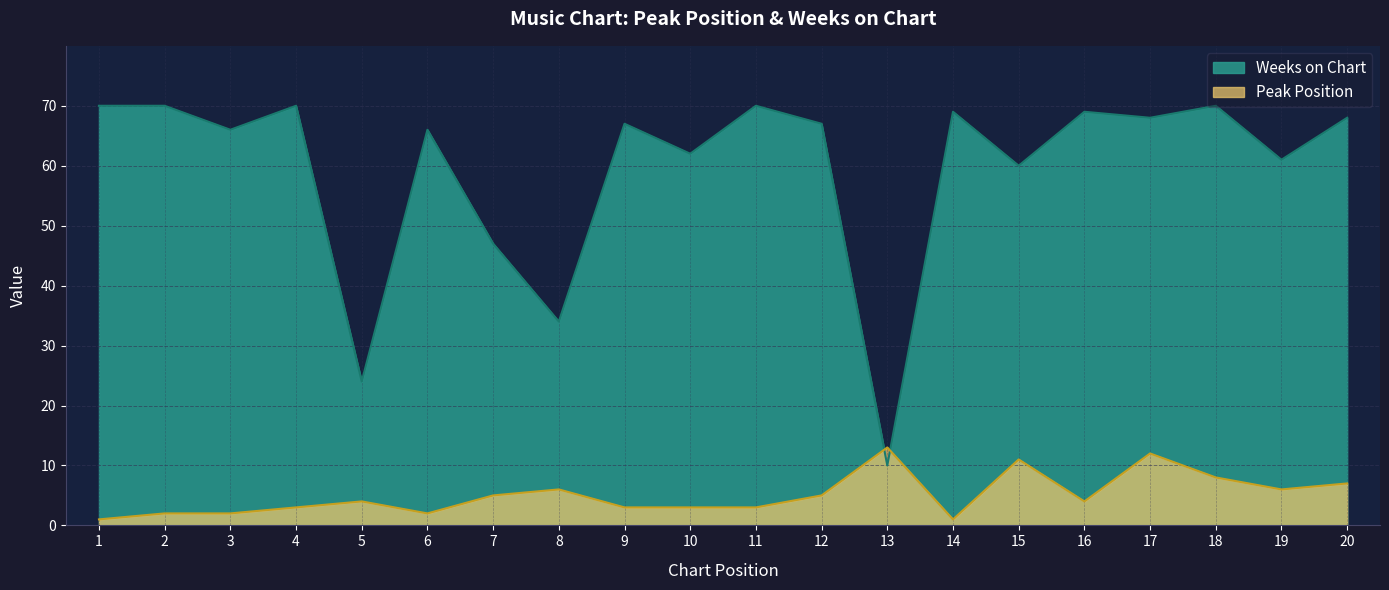

What is the average value of the Weeks on Chart series?

59